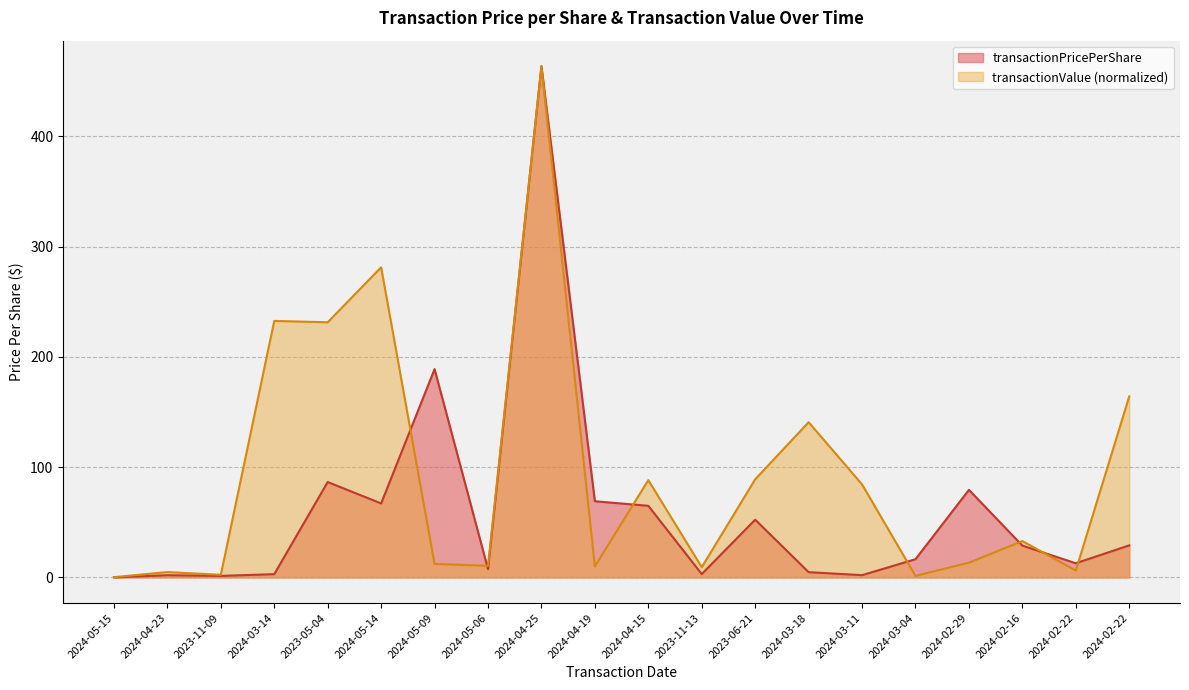

True or false: transactionPricePerShare and transactionValue cross at least once.

True